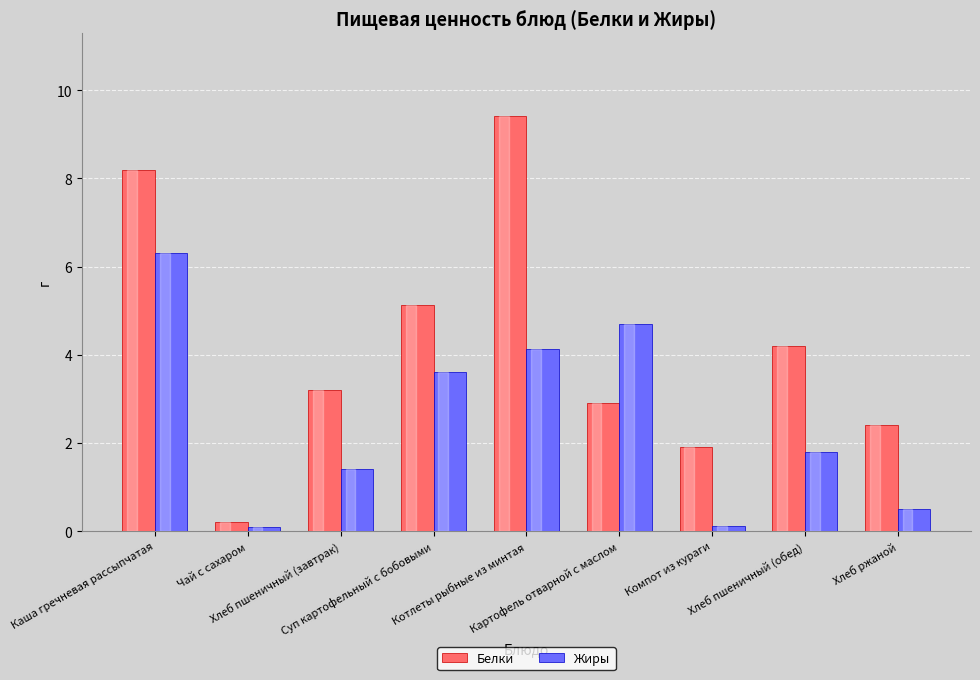

Does the chart contain any negative values?

No